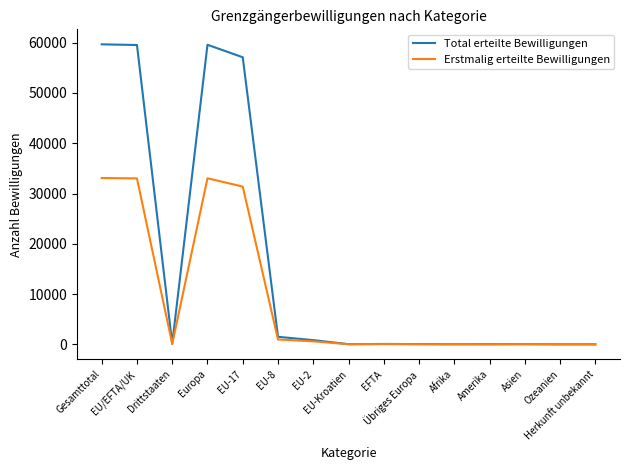

What is the difference between the maximum and minimum values in the Total erteilte Bewilligungen series?

59669